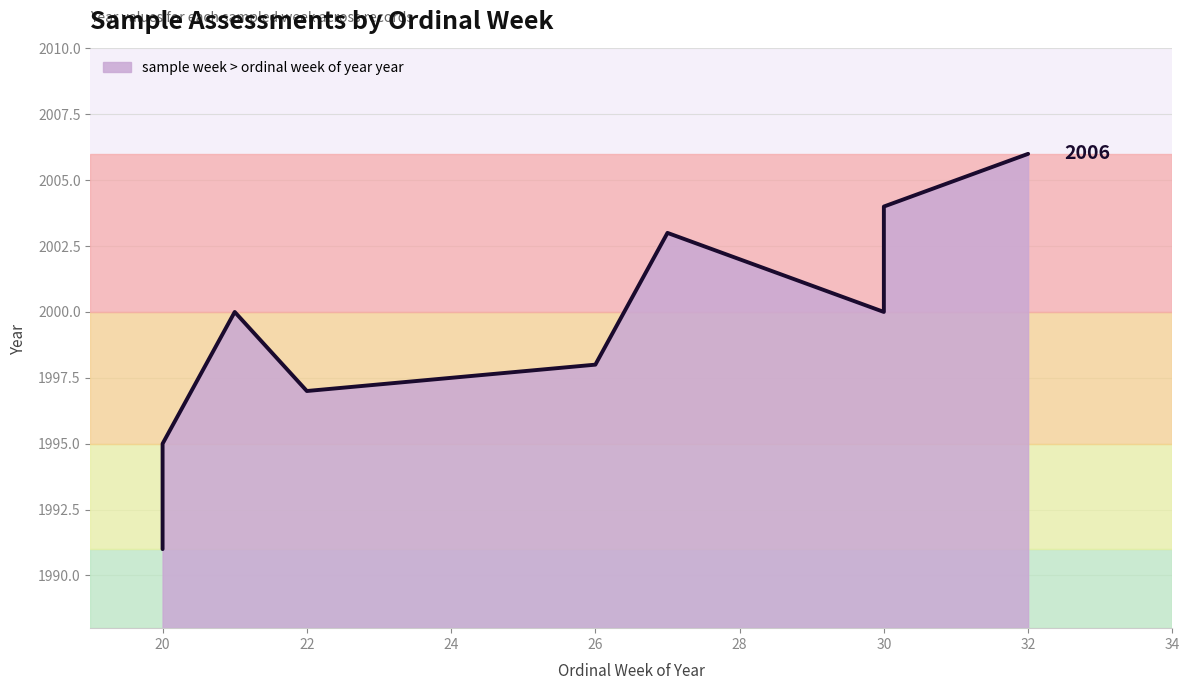

What is the difference between the maximum and second lowest values?

11